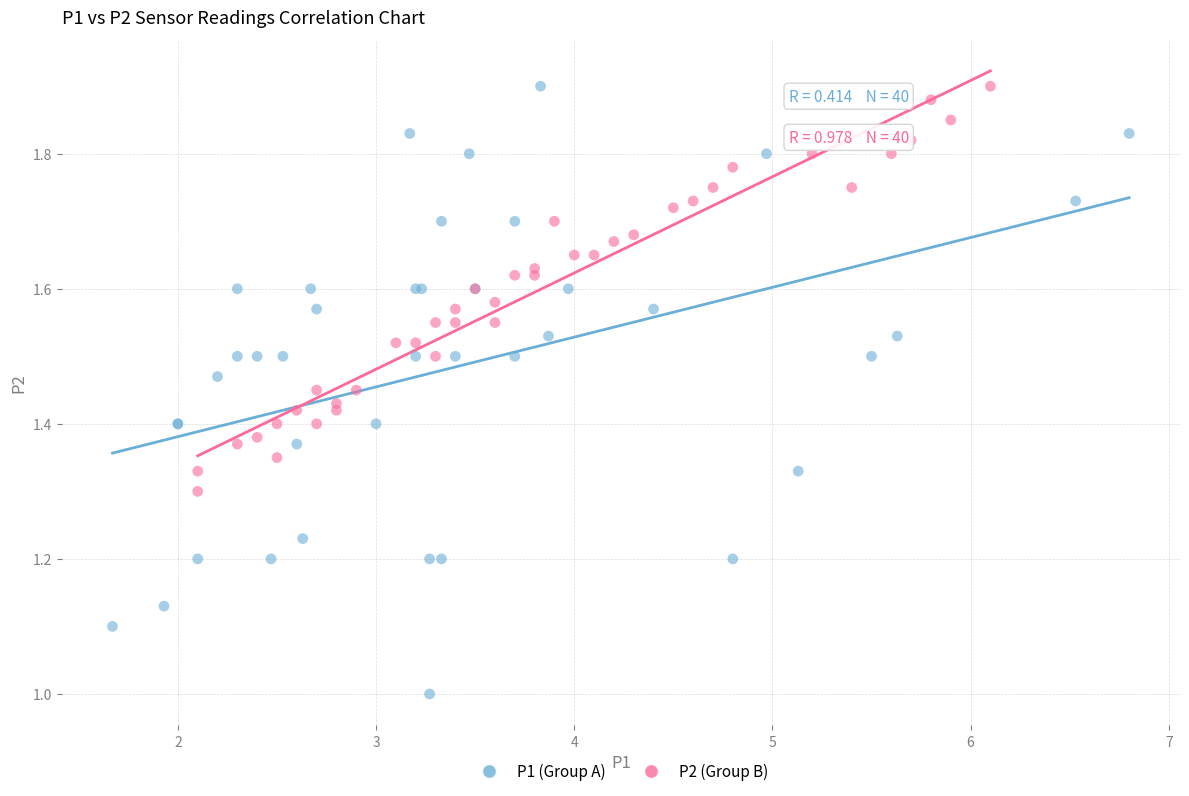

Which series reaches the minimum Y coordinate?

P1 (Group A)